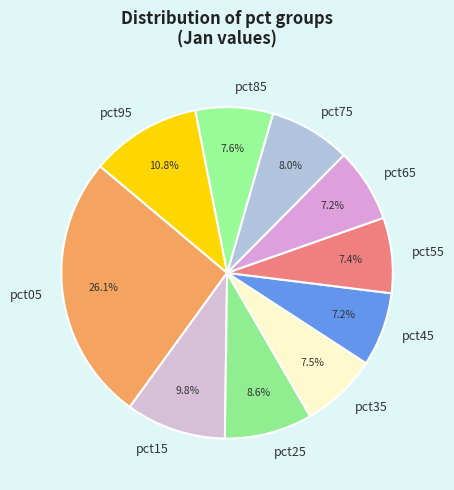

True or false: pct15 accounts for 10% of the total.

True